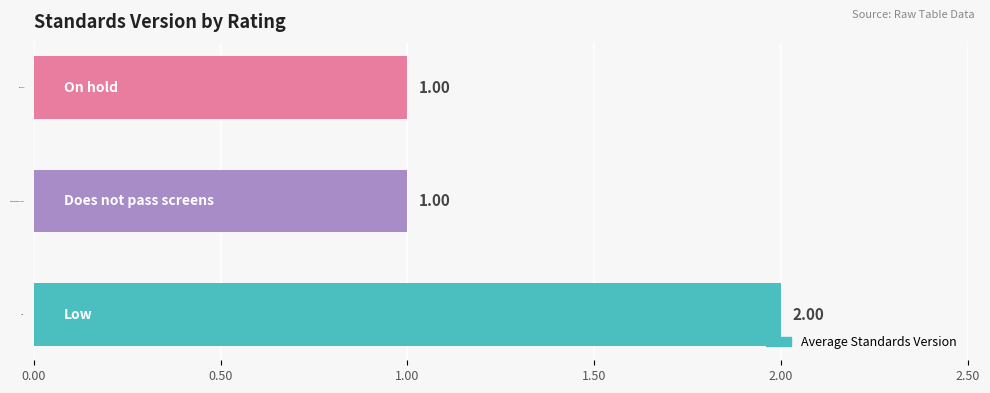

What is the sum of the values at Low and Does not pass screens?

3